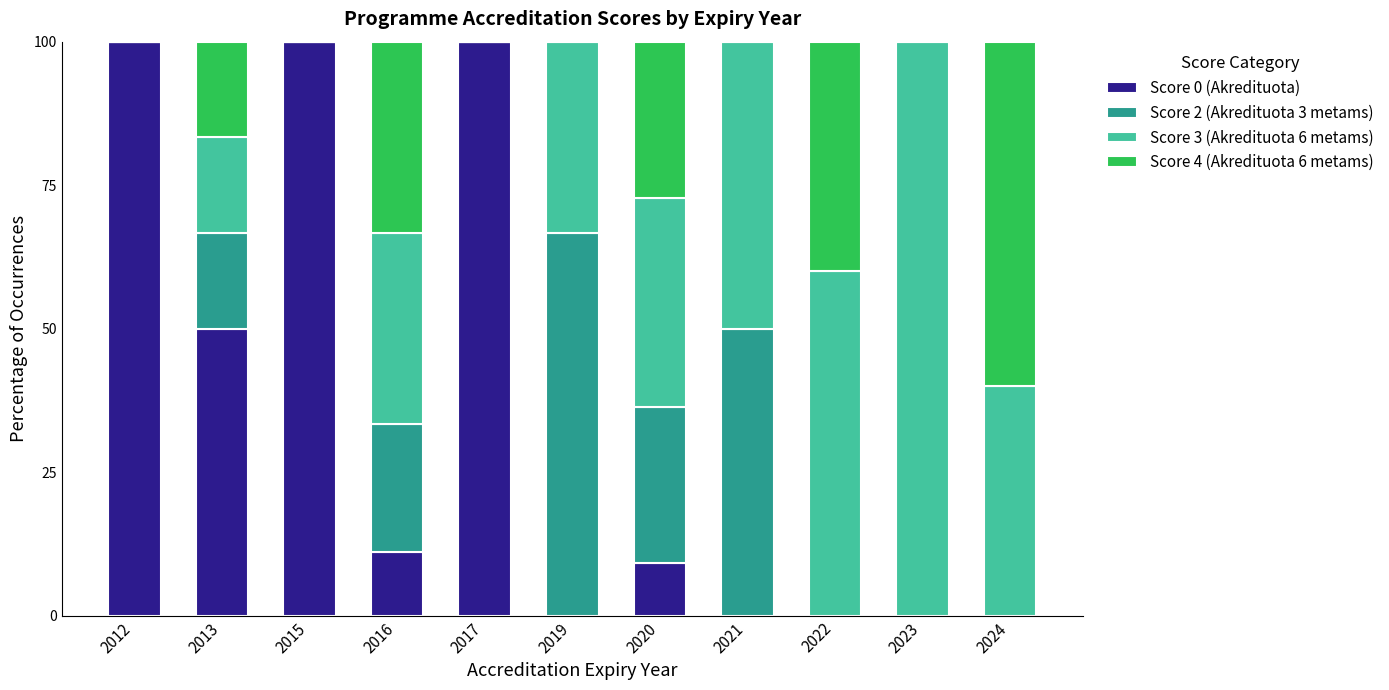

What is the total value across all series at 2016?

100.0